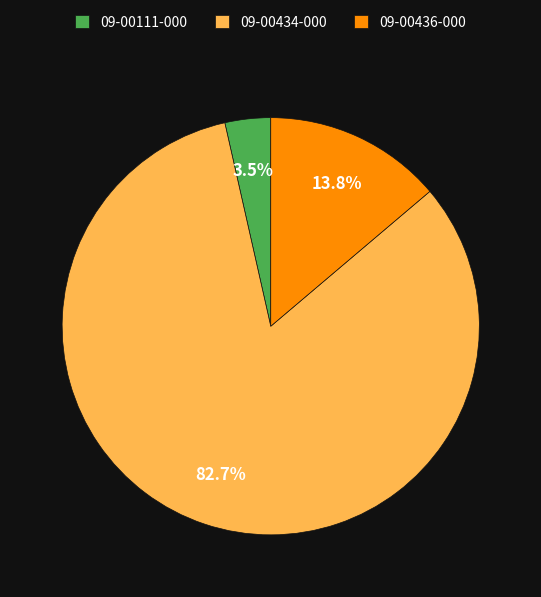

Between 09-00434-000 and 09-00436-000, which is larger?

09-00434-000